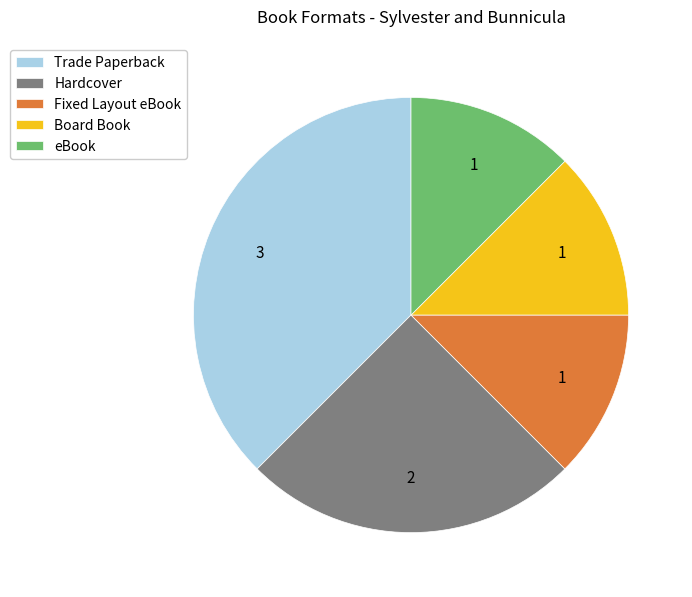

Do Fixed Layout eBook and Board Book together represent more than half of the pie?

No